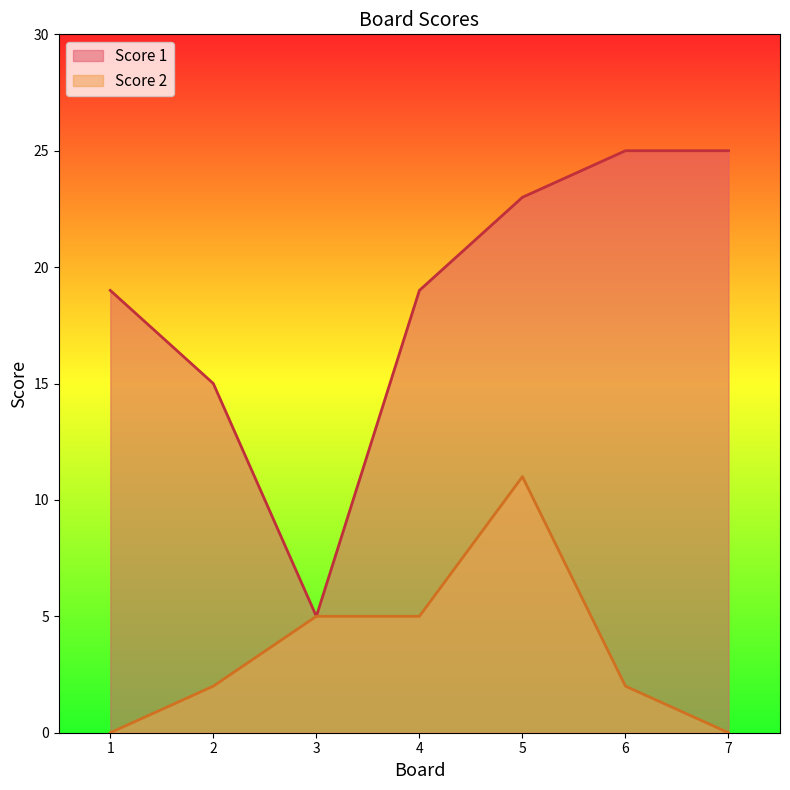

True or false: Score 1 has more than 1 points higher than both neighbors.

False